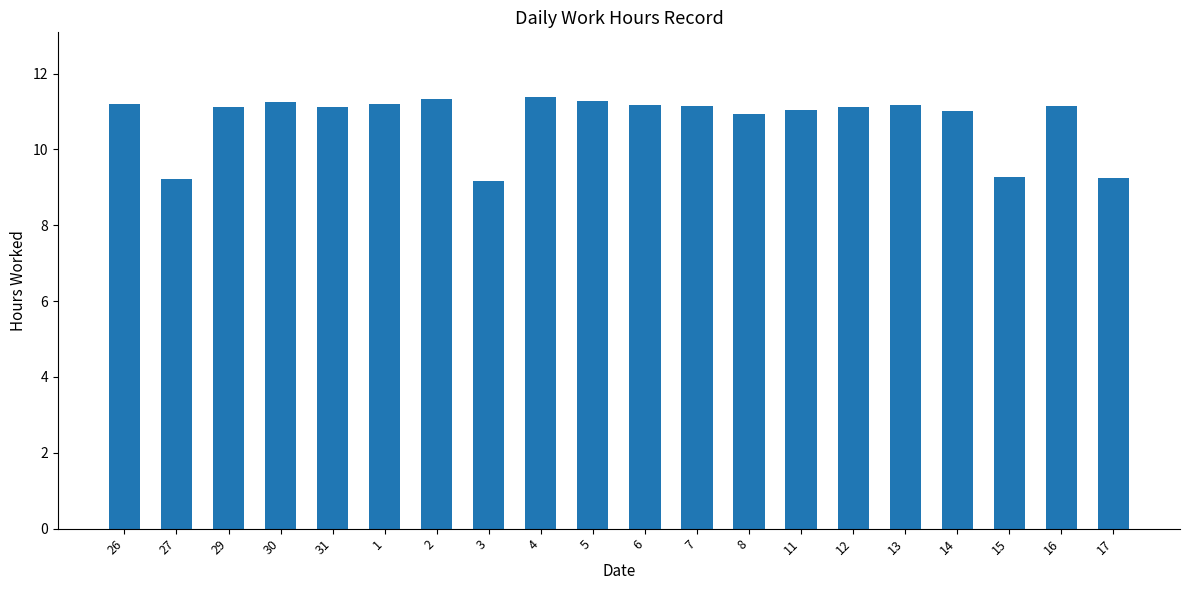

What is the maximum value shown in the chart?

11.4